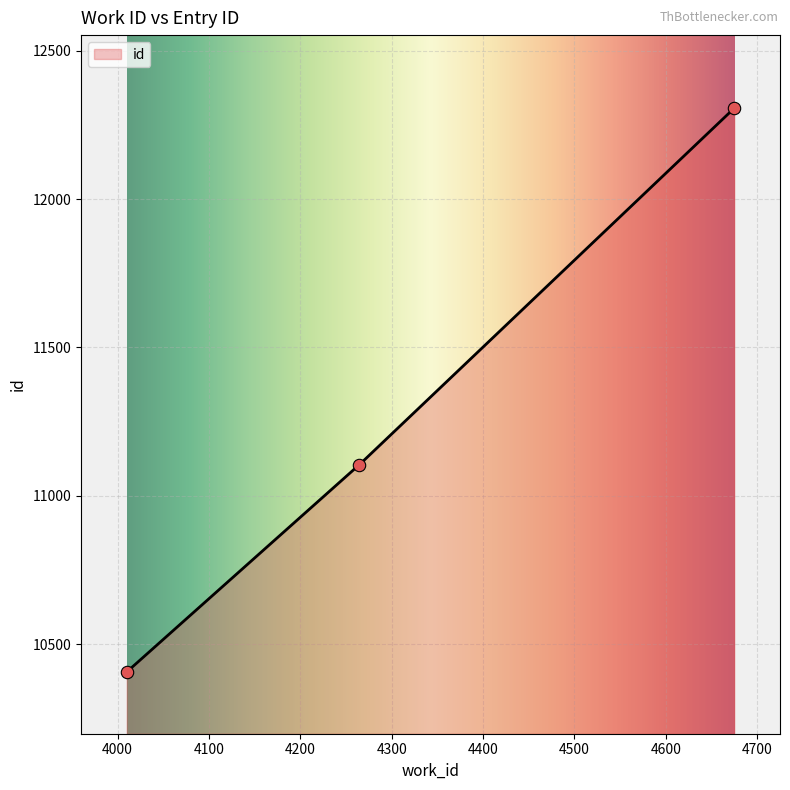

What is the change in value from 4010 to 4264?

+697